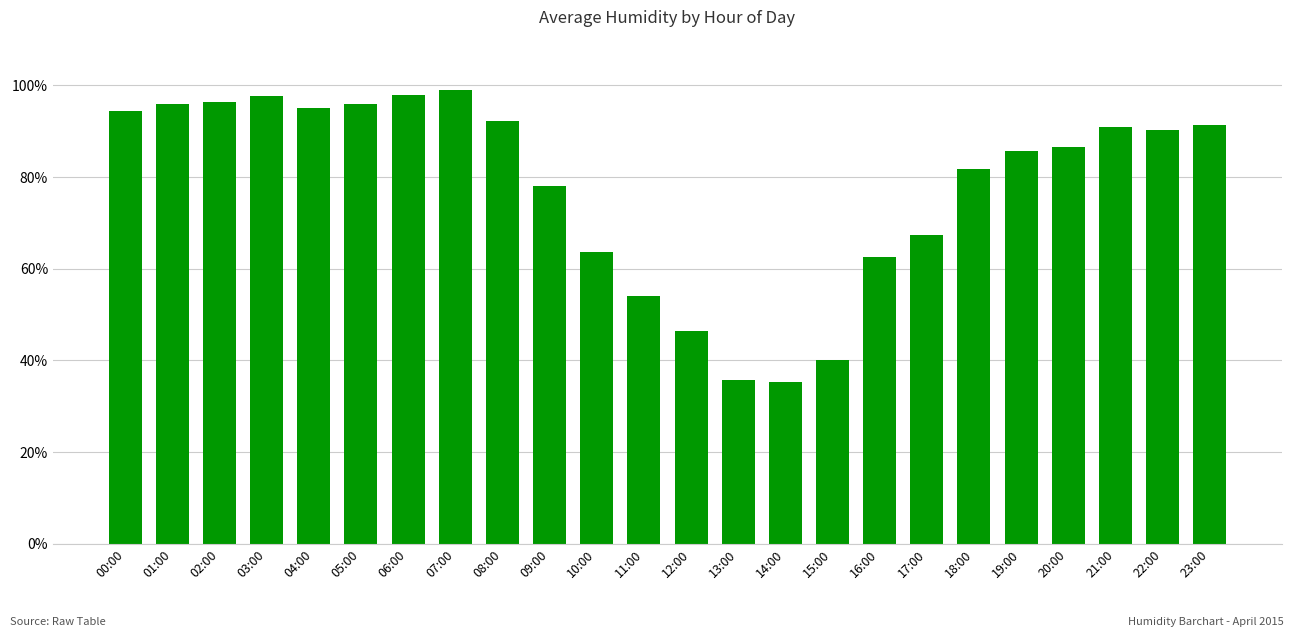

What is the ratio of the value at 10:00 to the value at 12:00?

1.4